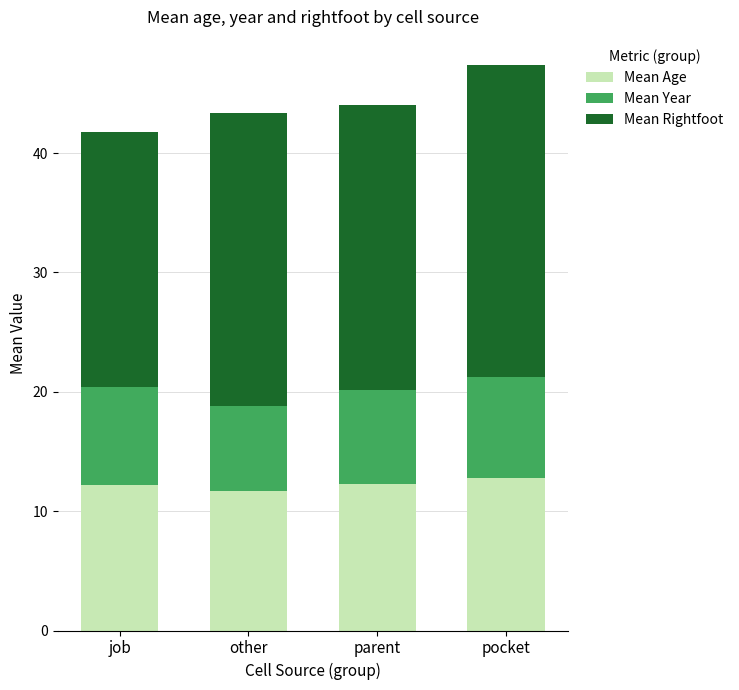

Read the Mean Age value at other.

11.7